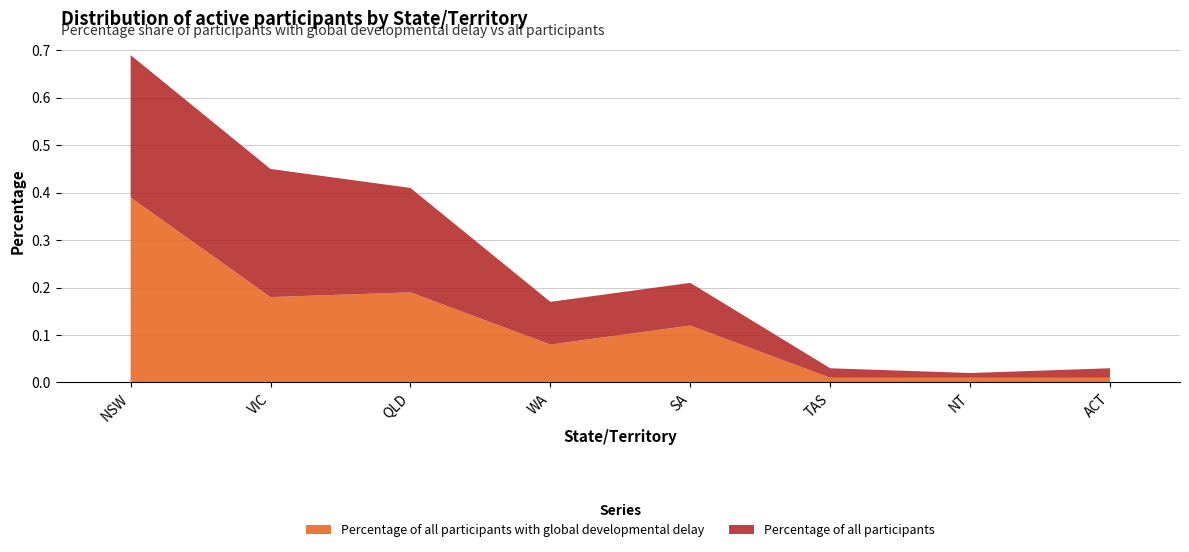

Reading right to left, what are all the values shown in this chart?

Percentage of all participants with global developmental delay: 0.0	0.0	0.0	0.1	0.1	0.2	0.2	0.4
Percentage of all participants: 0.0	0.0	0.0	0.1	0.1	0.2	0.3	0.3